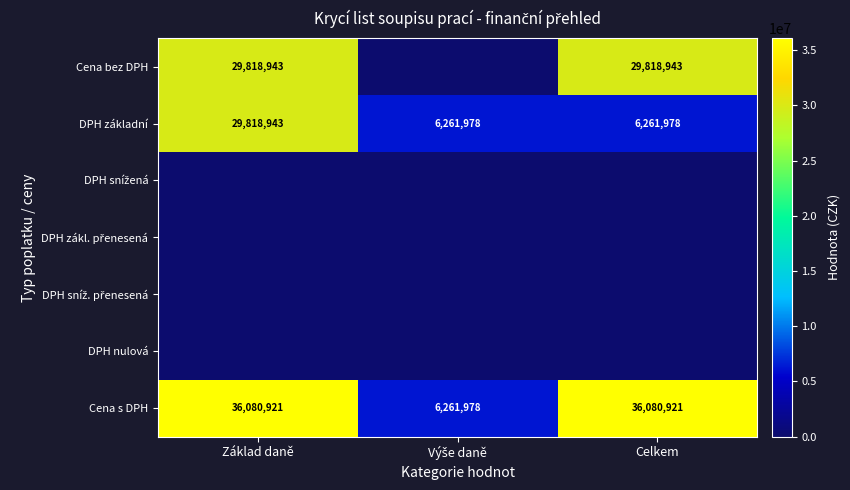

What is the spread (max minus min) of values at Základ daně?

36080921.4